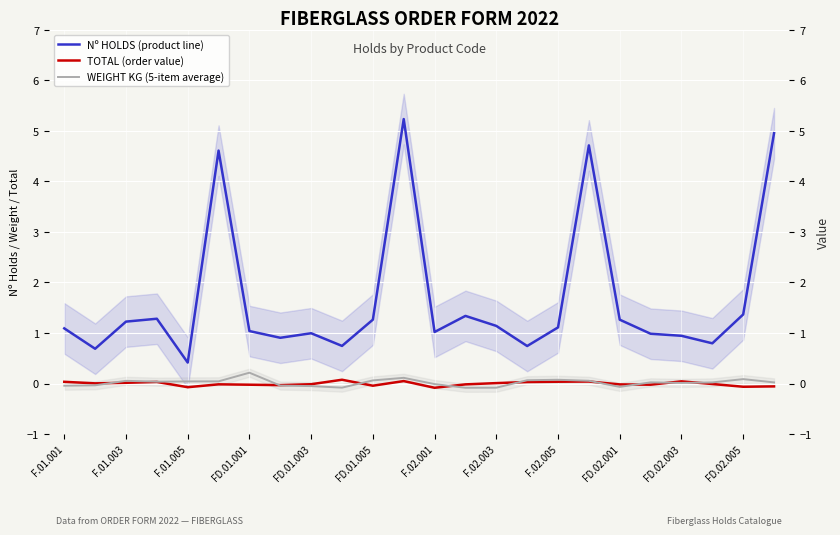

What is the lowest value of the Nº HOLDS (product line) series?

0.4